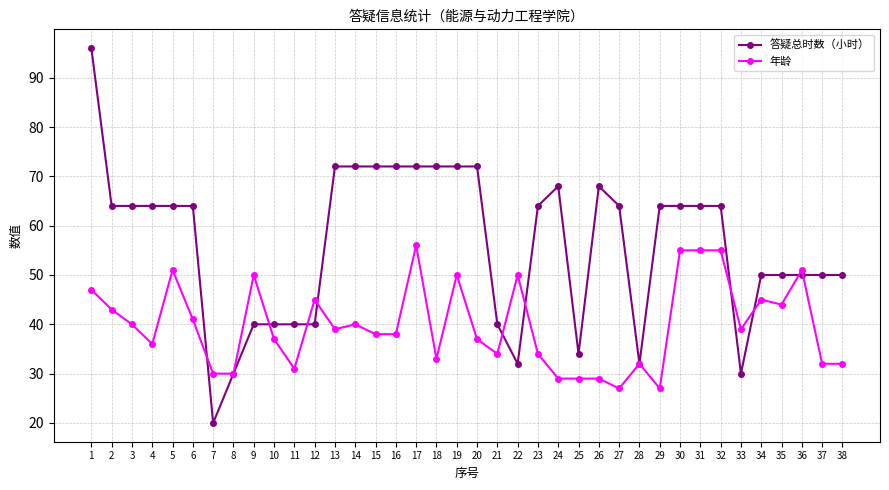

What is the sum of the 答疑总时数（小时） values at 27 and 33?

94